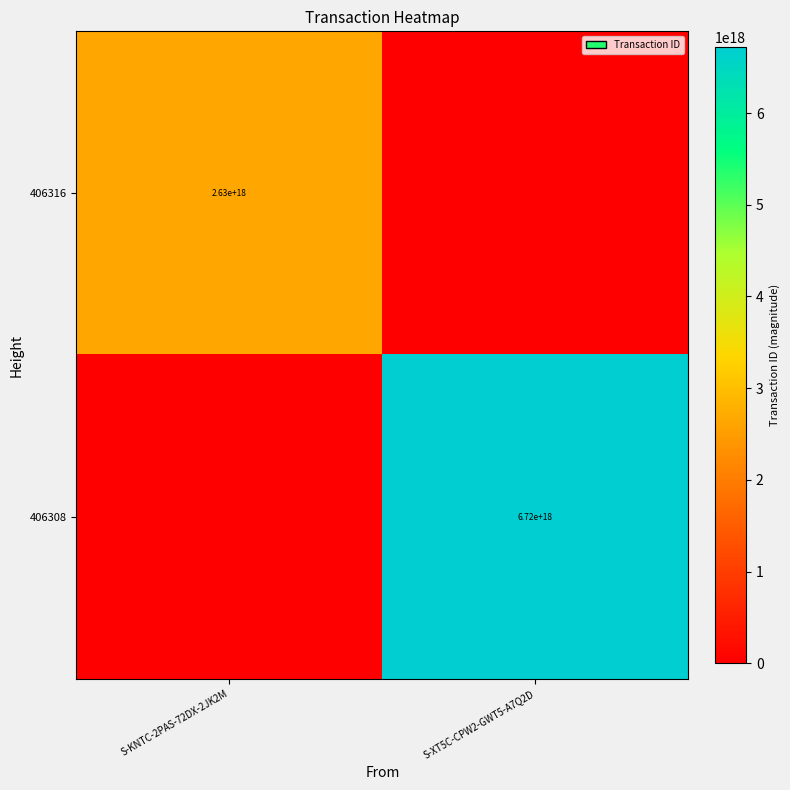

The value of 406316 at S-KNTC-2PAS-72DX-2JK2M is 2630000000000000000. True or false?

True